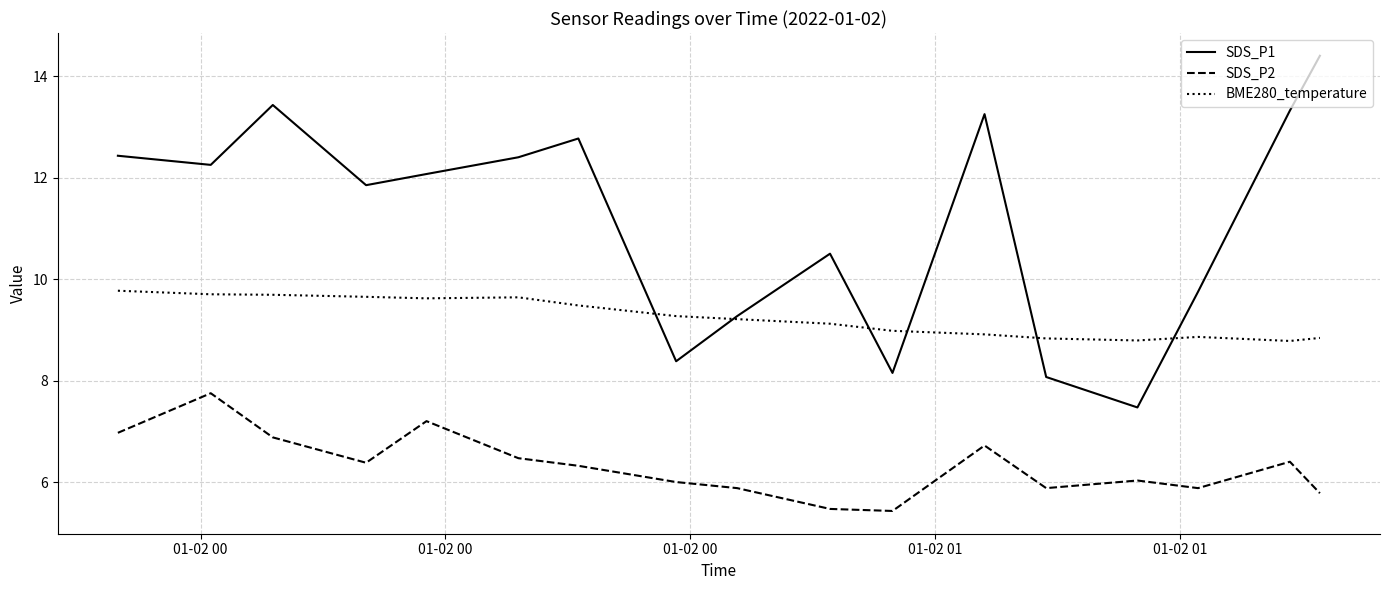

Rank the series by their maximum value, from highest to lowest.

SDS_P1, BME280_temperature, SDS_P2